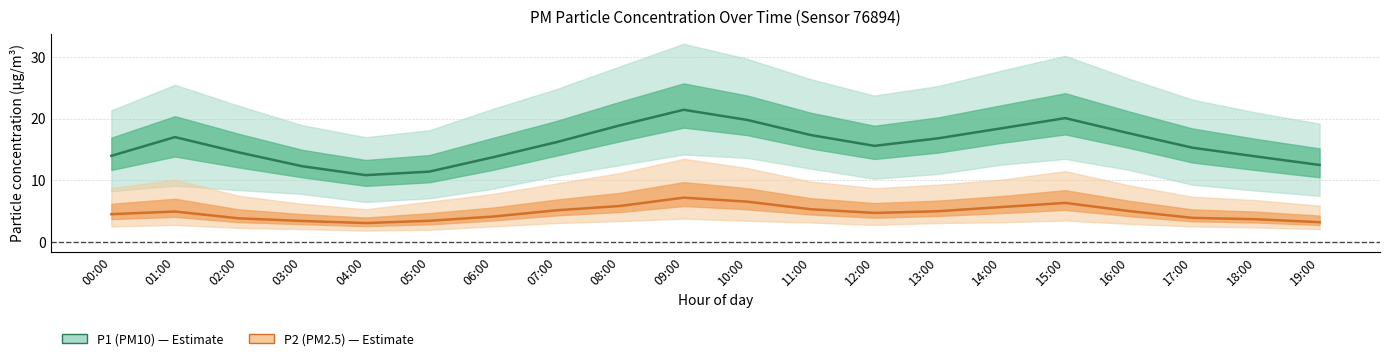

What is the smallest value displayed?

3.1